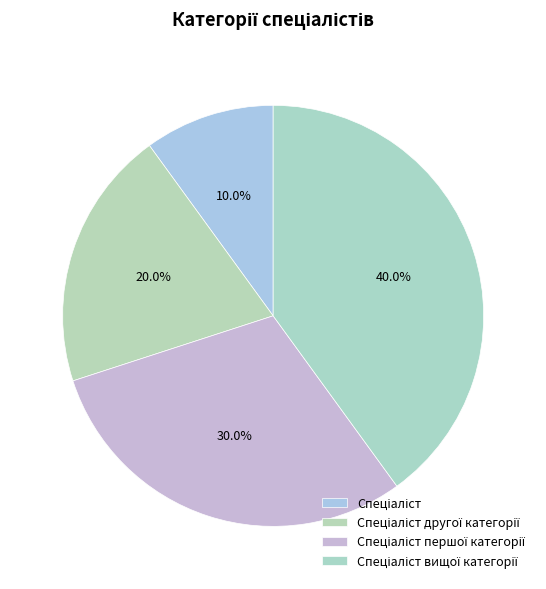

How many segments does this pie chart have?

4